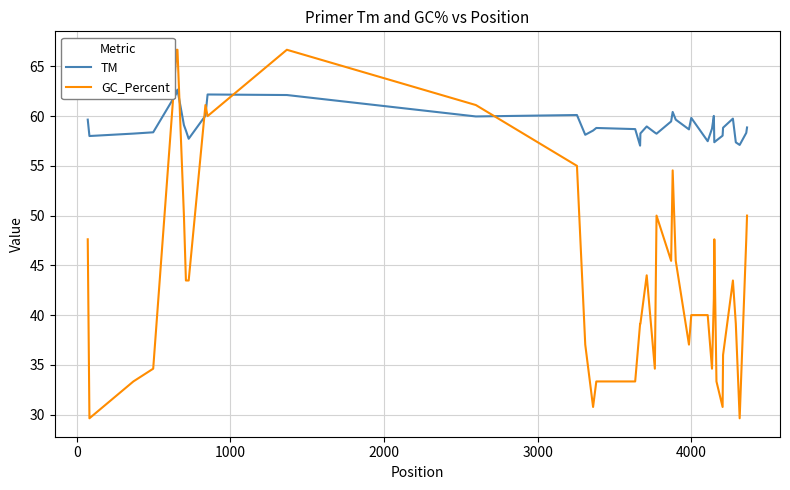

List the series in order of their peak value, lowest first.

TM, GC_Percent